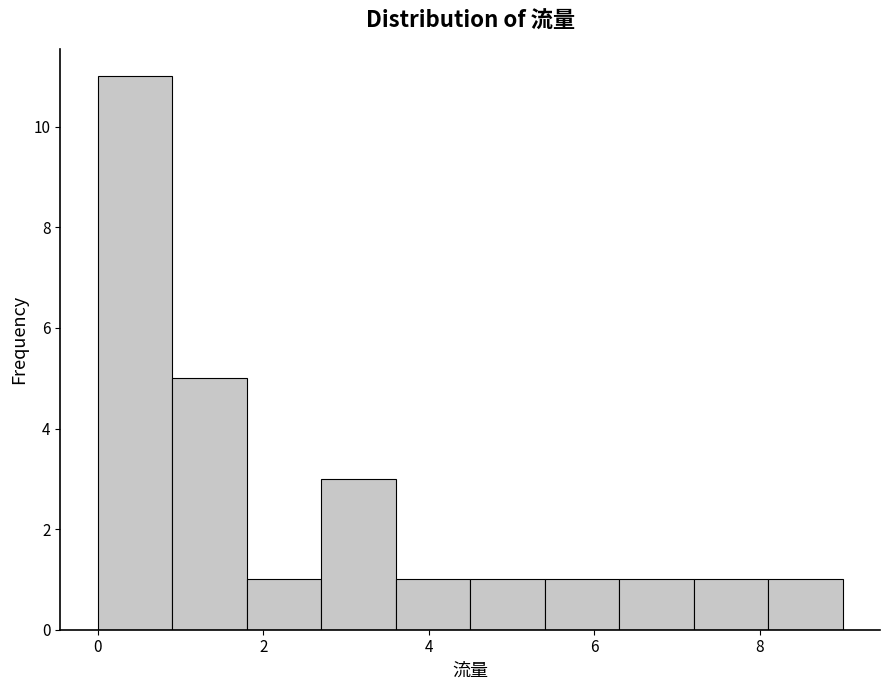

Reading left to right, transcribe this chart: for each bar, give the range it covers on the x-axis and its height. Neither the bar edges nor the heights are printed on the chart, so give them approximately, as read against the axes.

0.0 to 0.9: 11
0.9 to 1.8: 5
1.8 to 2.7: 1
2.7 to 3.6: 3
3.6 to 4.5: 1
4.5 to 5.4: 1
5.4 to 6.3: 1
6.3 to 7.2: 1
7.2 to 8.1: 1
8.1 to 9.0: 1